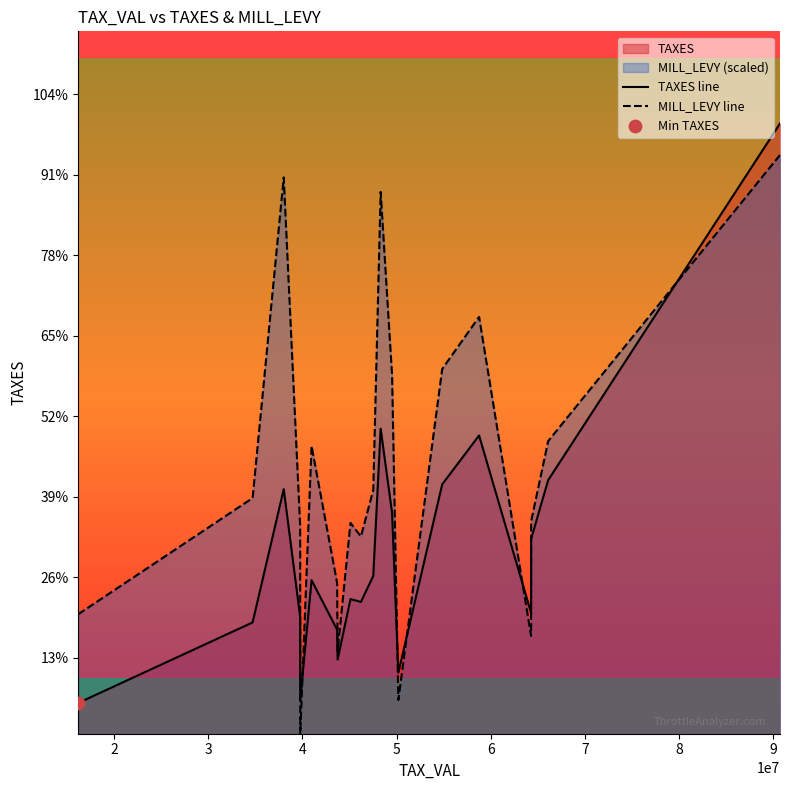

Which series reaches the minimum Y coordinate?

MILL_LEVY line